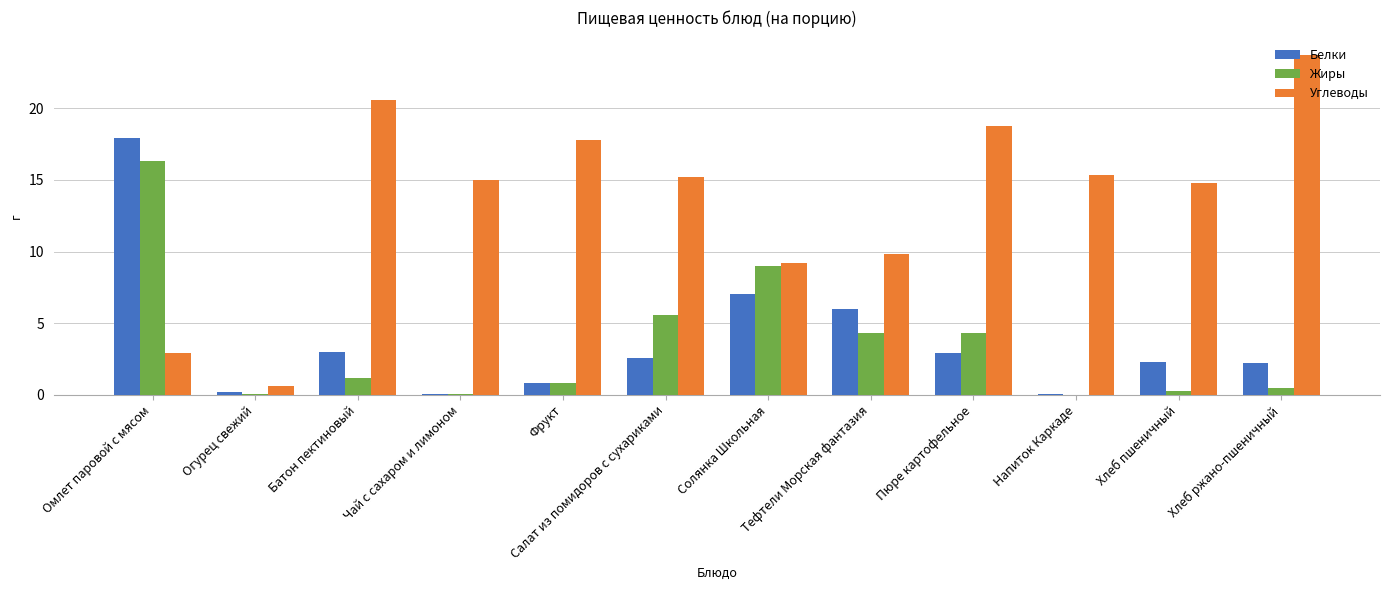

Count the number of categories in the chart.

12